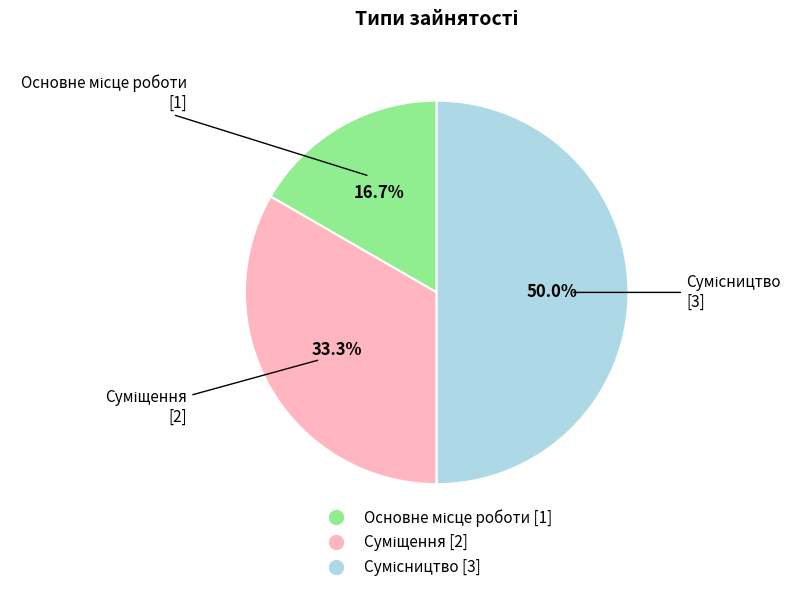

Which has a higher value, Основне місце роботи or Суміщення?

Суміщення